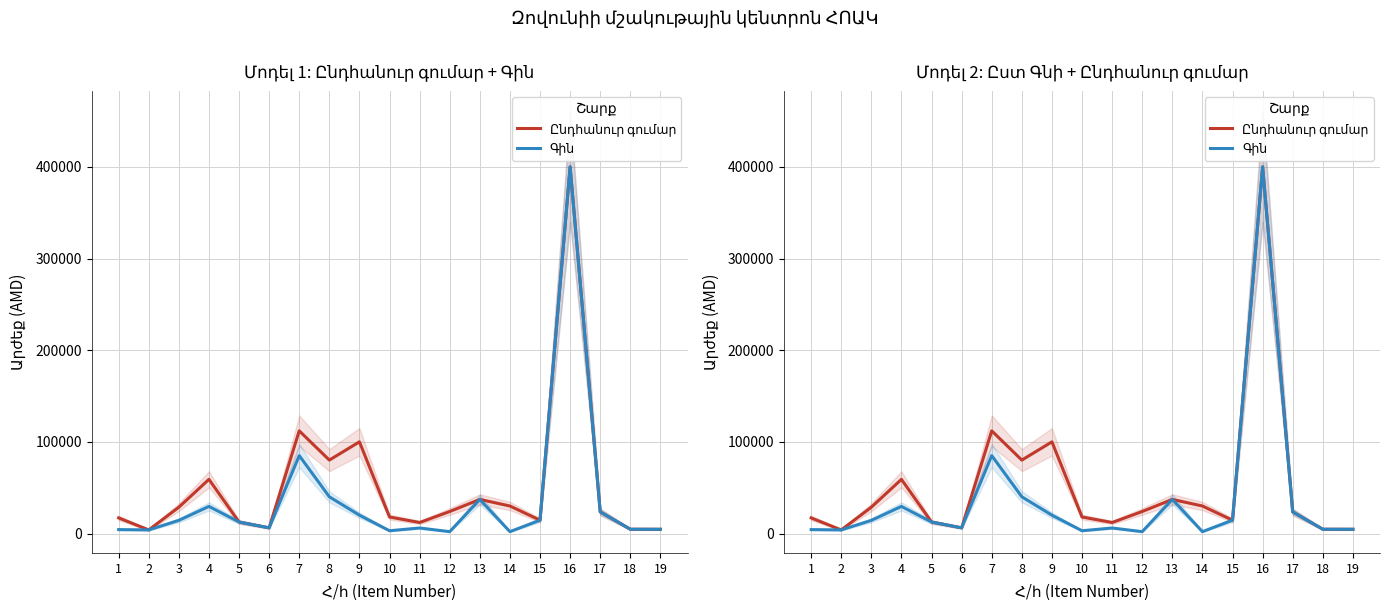

Which series changed the most between 1 and 7?

Ընդհանուր գումար